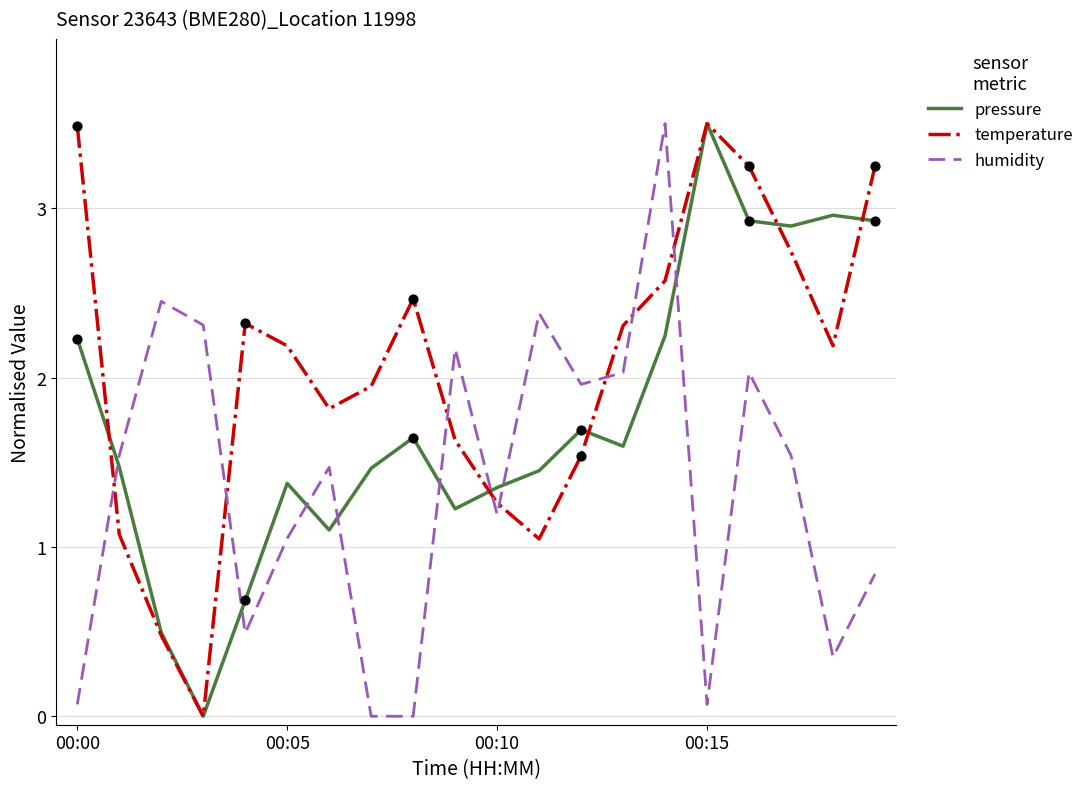

At how many categories does at least one series exceed 1?

20